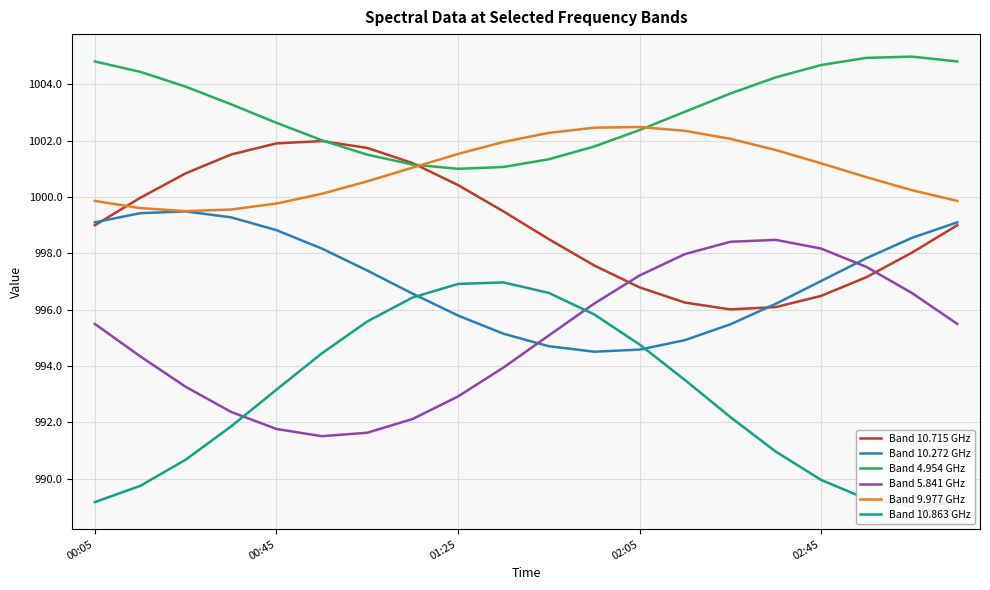

Is this an area chart (filled region under the line)?

No